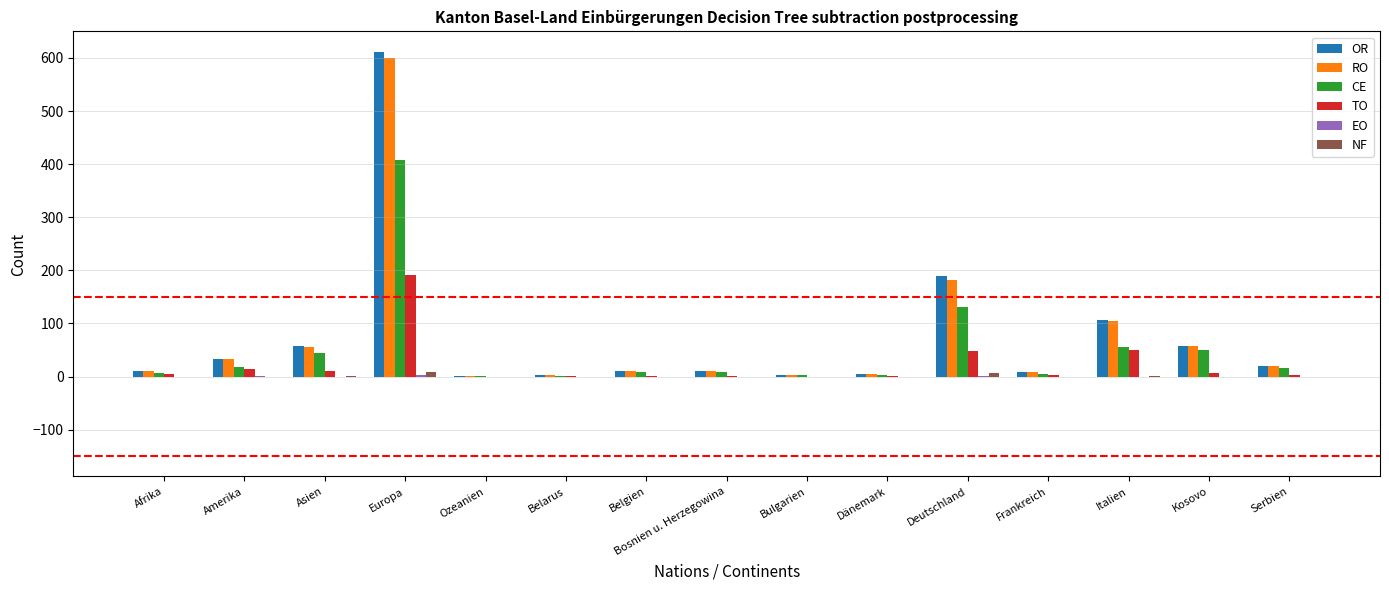

Is the value of CE at Europa greater than the value of NF at Asien?

Yes